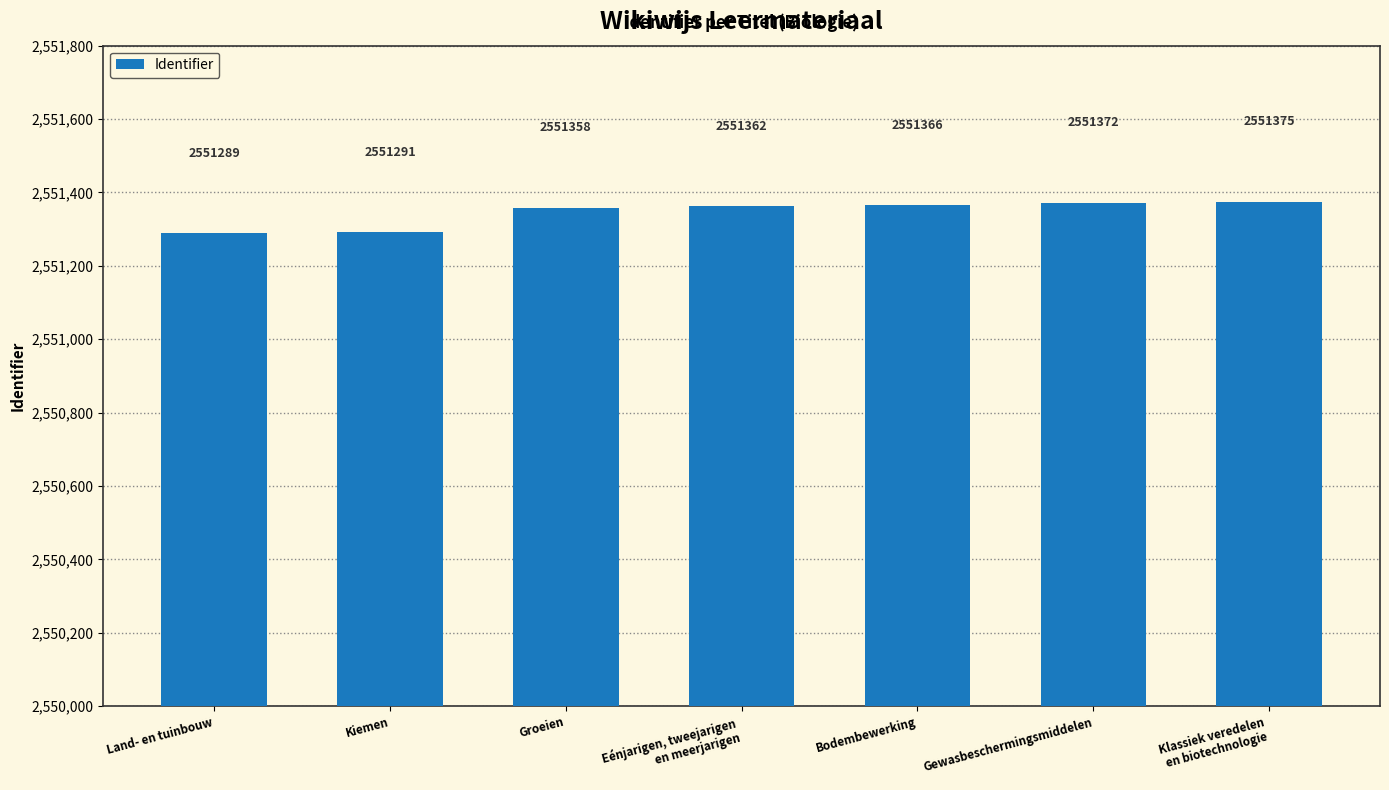

Count the number of categories in the chart.

7